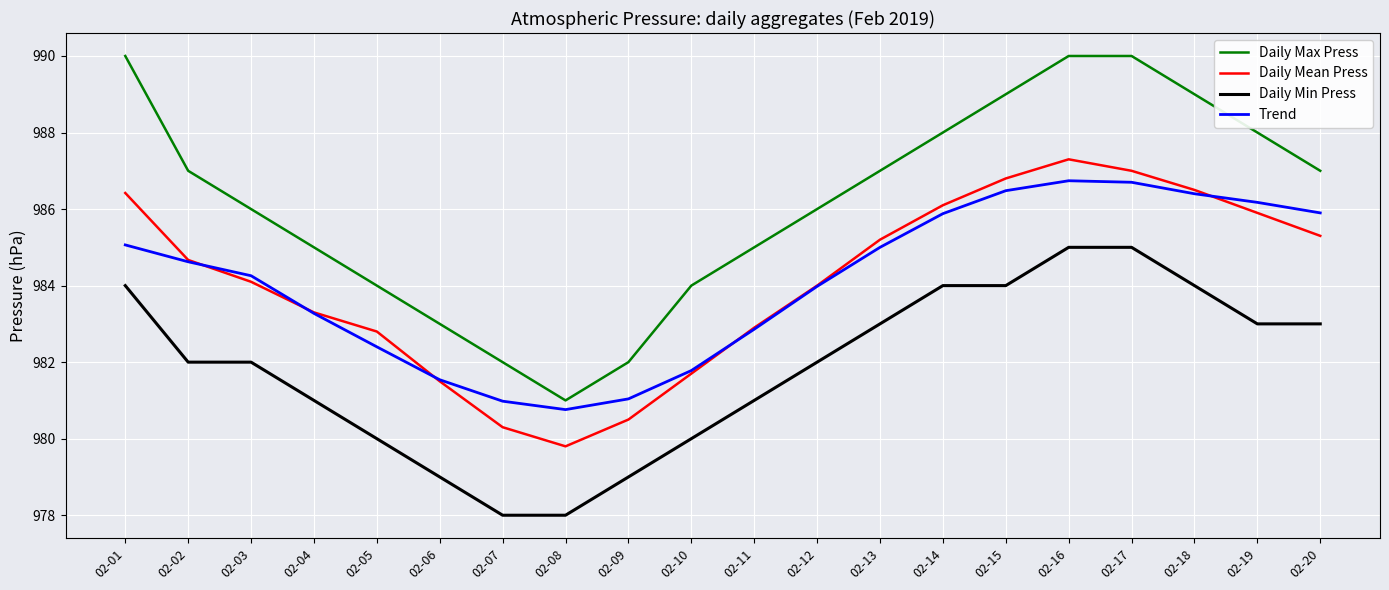

True or false: Daily Mean Press and Daily Max Press intersect in this chart.

False